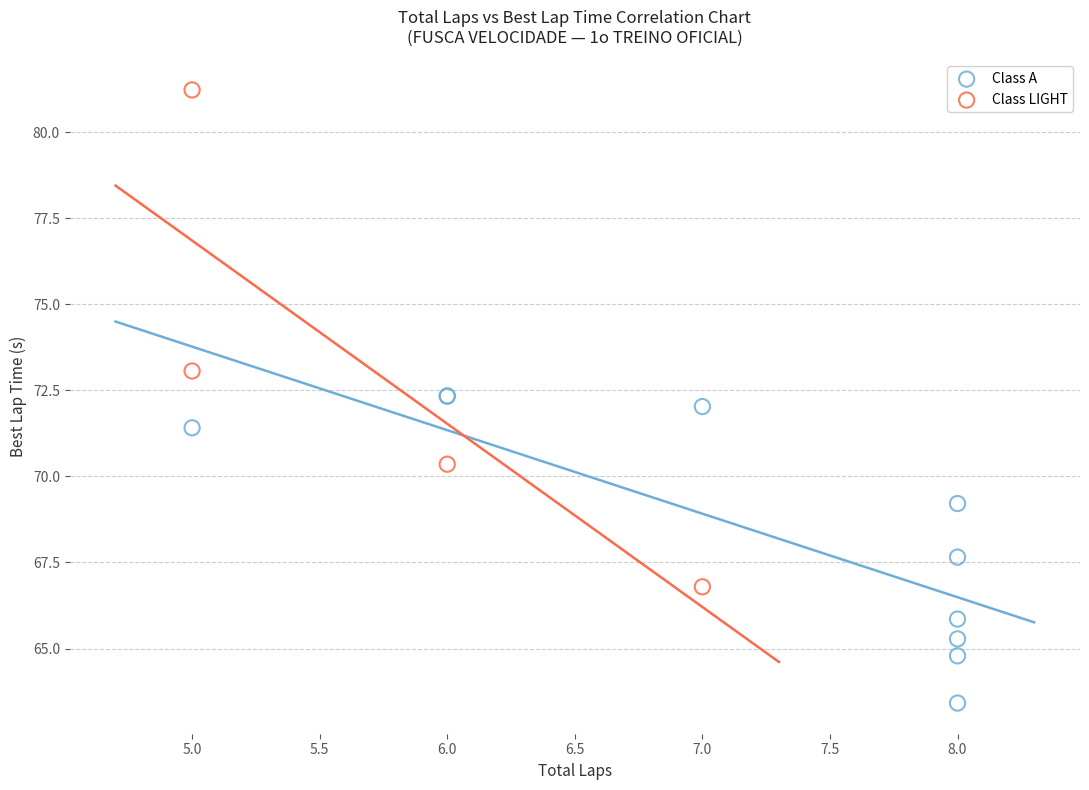

Which series contains the lowest Y value?

Class A